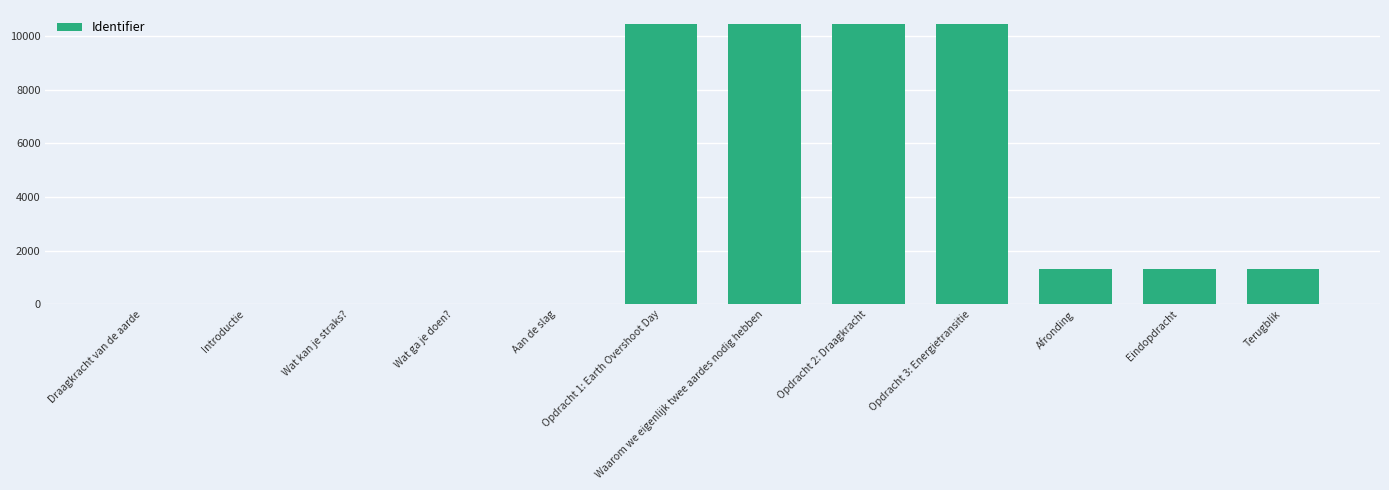

What is the maximum value shown in the chart?

10451